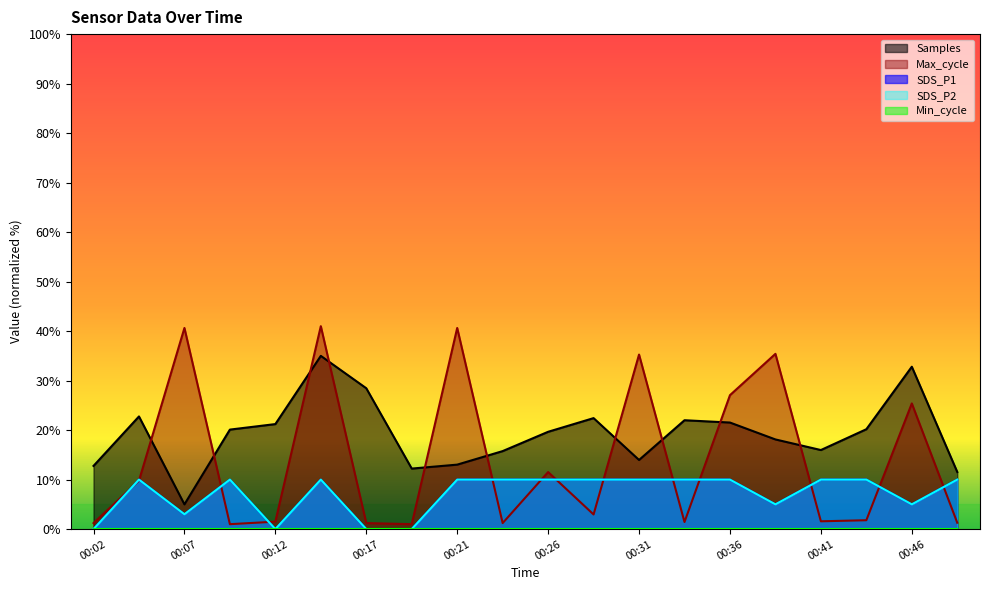

What is the difference between the maximum and minimum values in the Max_cycle series?

40.0